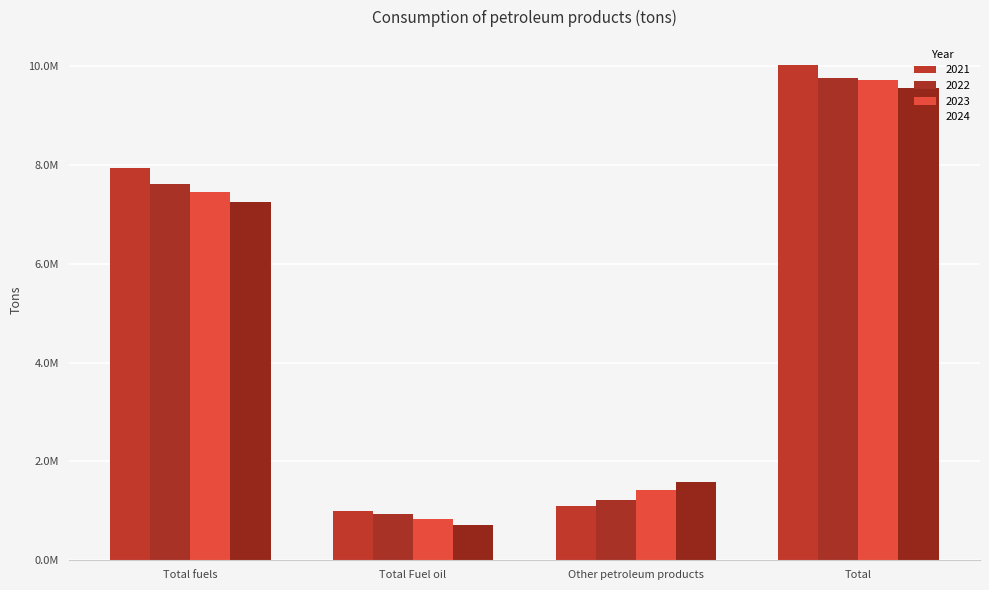

At which category is the sum across all series the highest?

Total